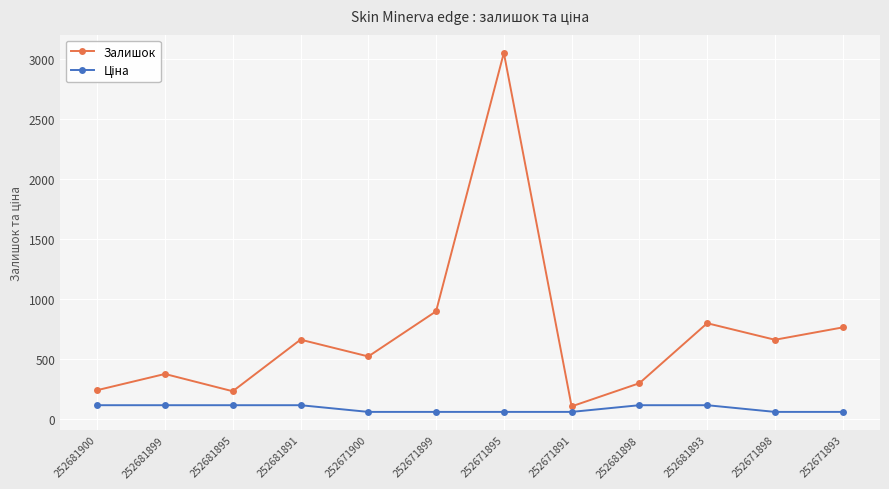

What is the greatest value displayed?

3048.0